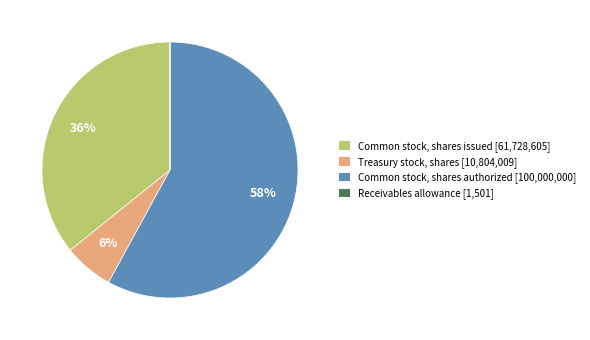

To the nearest percent, what is the average slice percentage?

25%